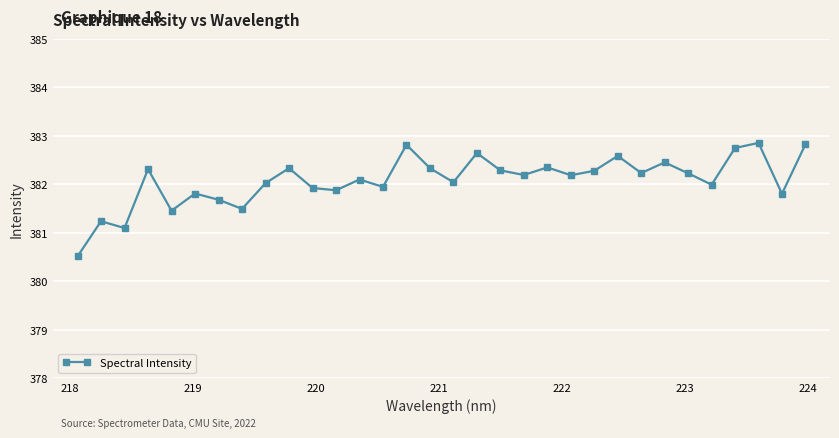

True or false: the data has more than 0 interior local peaks.

True